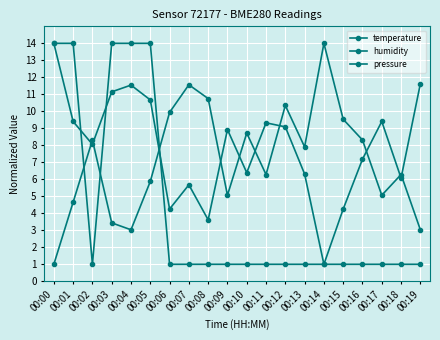

Which series ends up on top after the final intersection of temperature and pressure?

temperature